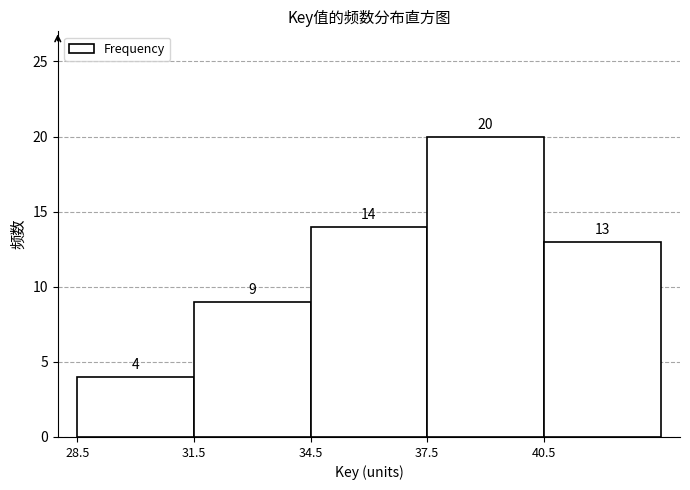

Reading left to right, list every bar in this chart as the range it spans on the x-axis followed by its height.

28.5 to 31.5: 4
31.5 to 34.5: 9
34.5 to 37.5: 14
37.5 to 40.5: 20
40.5 to 43.5: 13